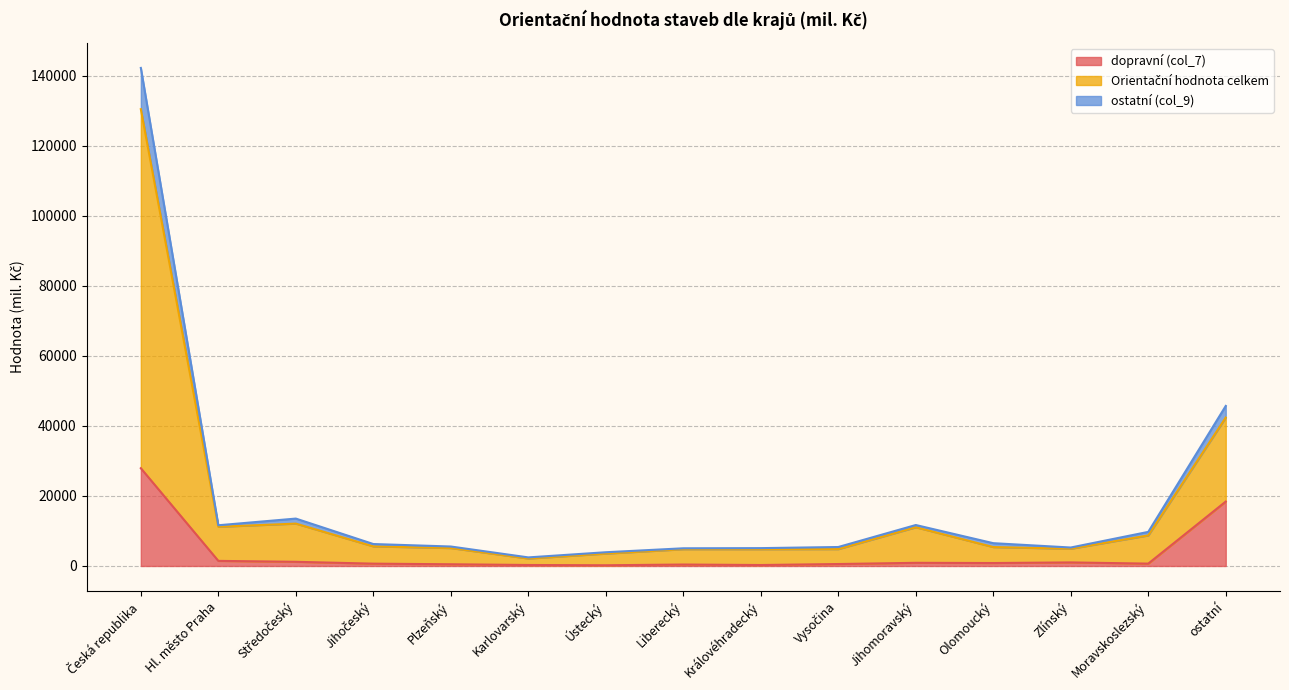

What is the total value across all series at ostatní?

45708